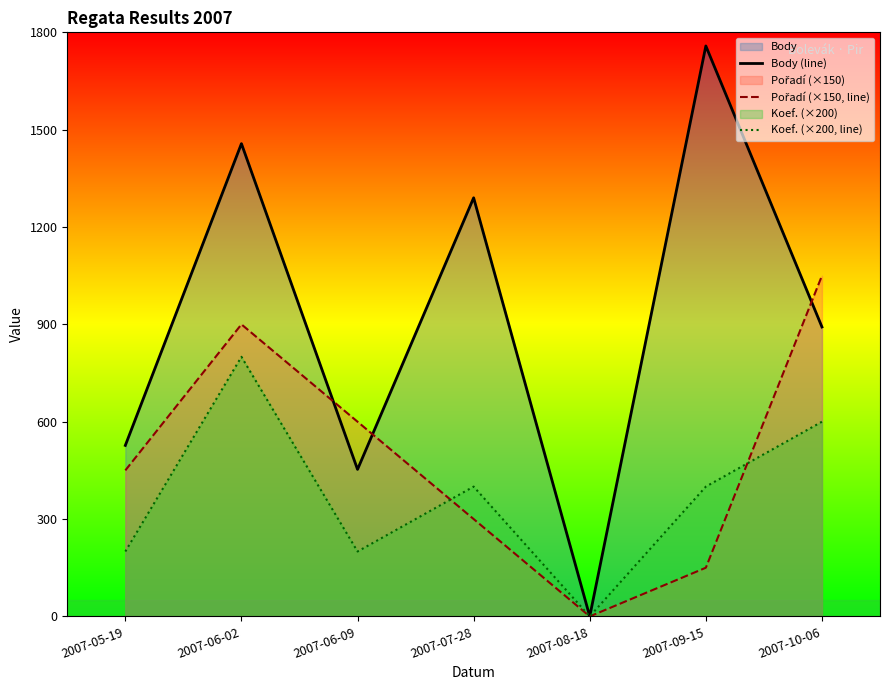

What is the label of the 5th point from the right?

2007-06-09